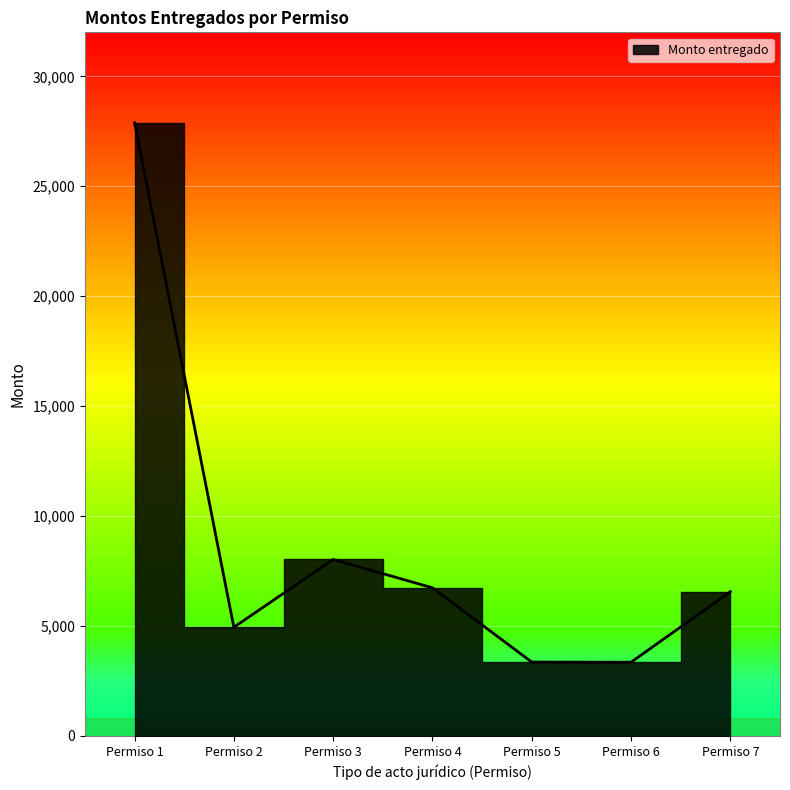

Rank the categories by value from lowest to highest.

Permiso 6, Permiso 5, Permiso 2, Permiso 7, Permiso 4, Permiso 3, Permiso 1